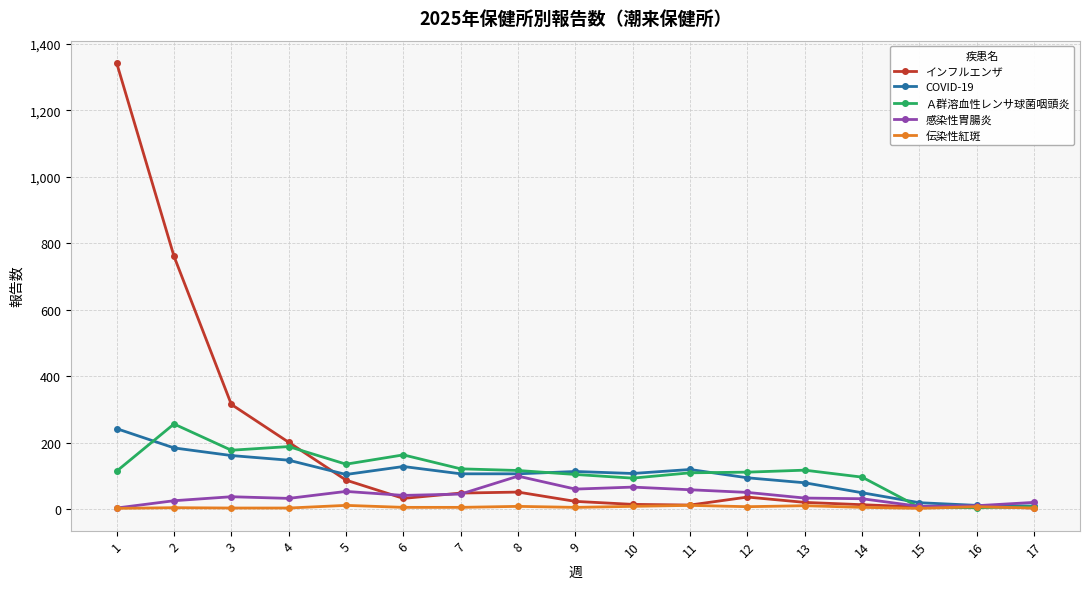

What is the maximum value for 感染性胃腸炎?

99